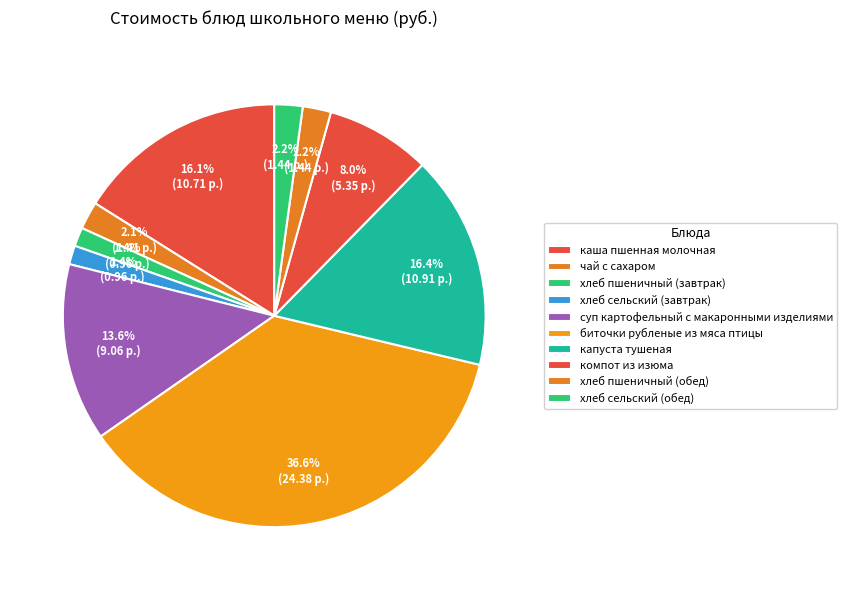

Do хлеб сельский (завтрак) and чай с сахаром together represent more than half of the pie?

No